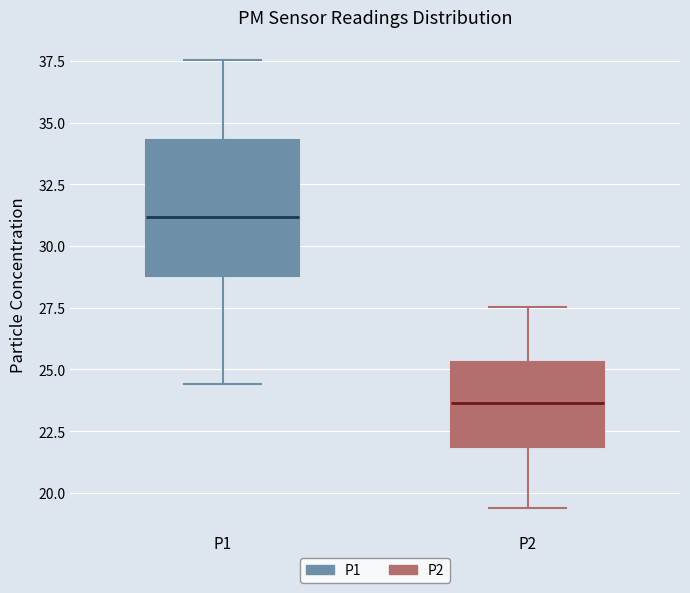

Which box is the tallest, from its lower edge to its upper edge?

P1